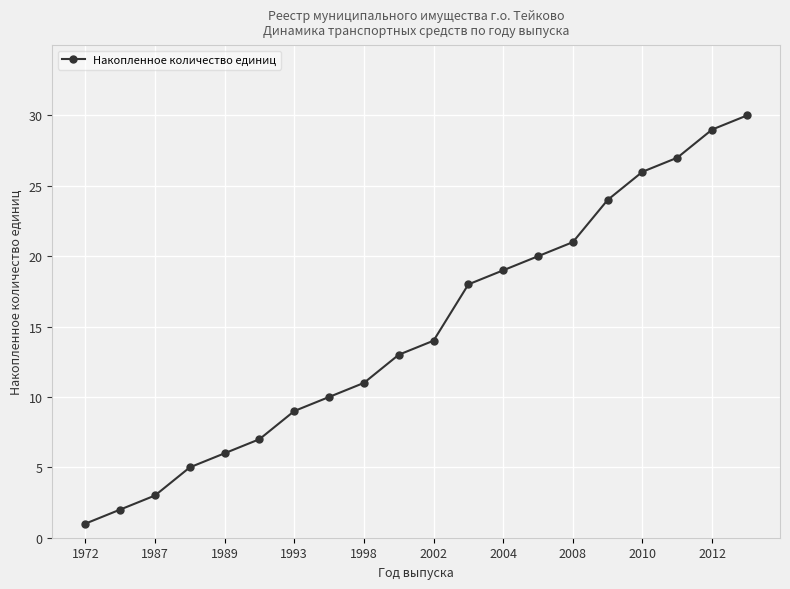

What is the value of the 8th point from the left?

10